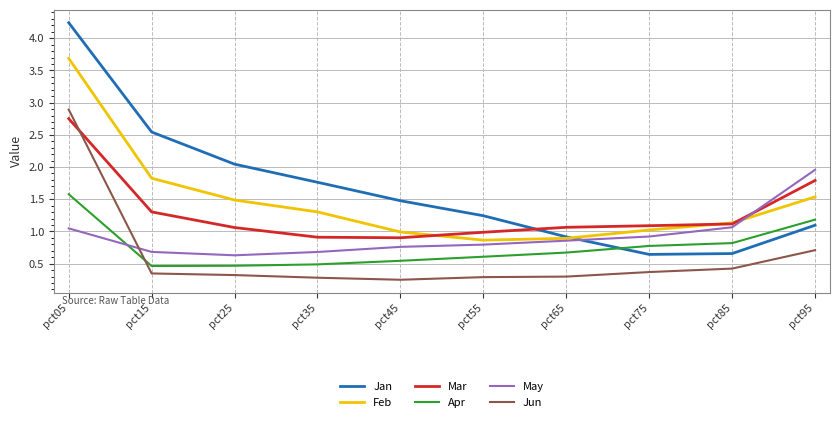

How many intersections are there between May and Apr?

1